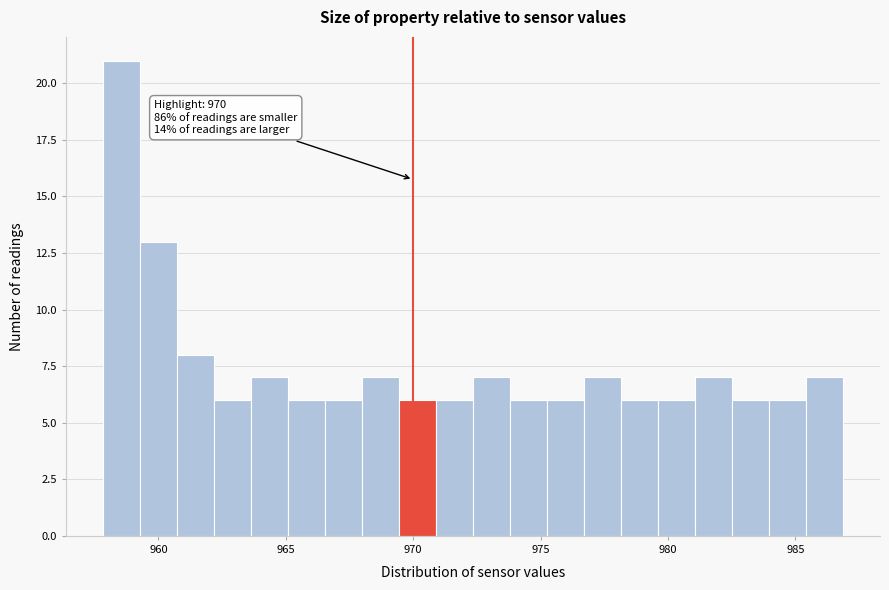

Read against the x-axis, roughly where is the centre of the tallest bar?

958.5